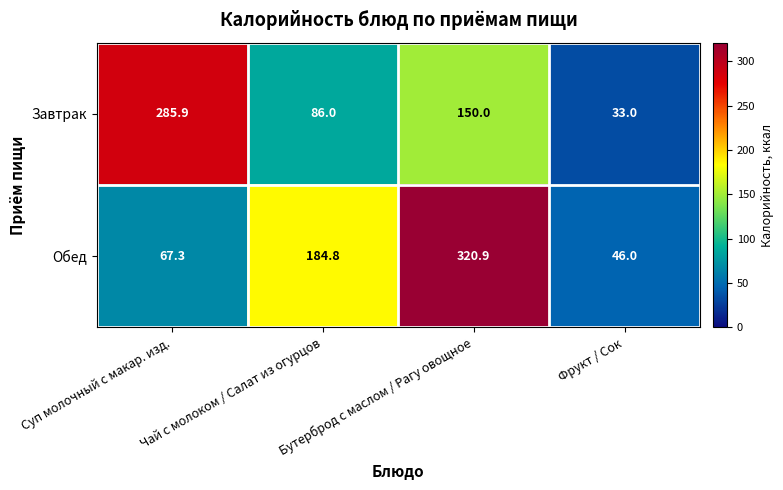

At which category does the chart reach its peak across all series?

Бутерброд с маслом / Рагу овощное